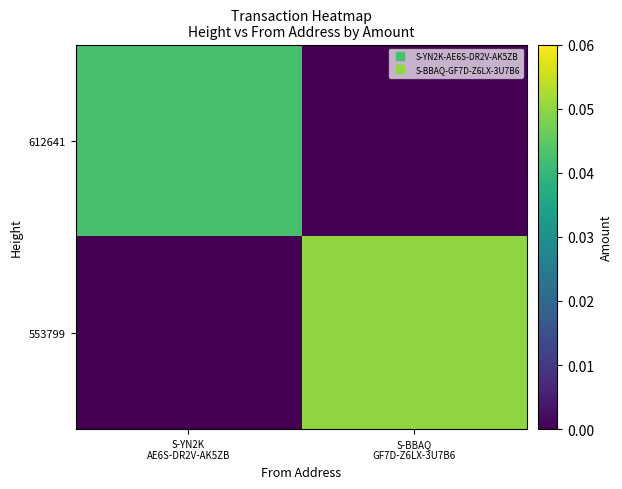

What is the difference between the highest and lowest values at S-BBAQ
GF7D-Z6LX-3U7B6?

0.1